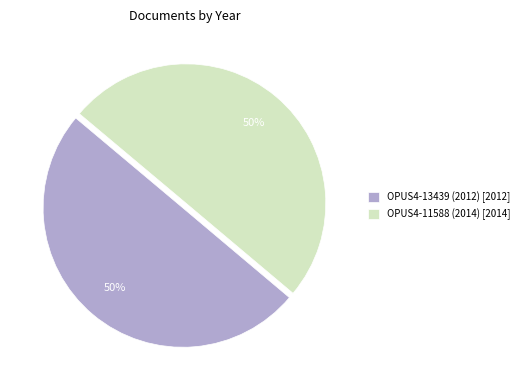

Approximately how many times larger is the value at OPUS4-13439 (2012) [2012] compared to OPUS4-11588 (2014) [2014]?

1.0